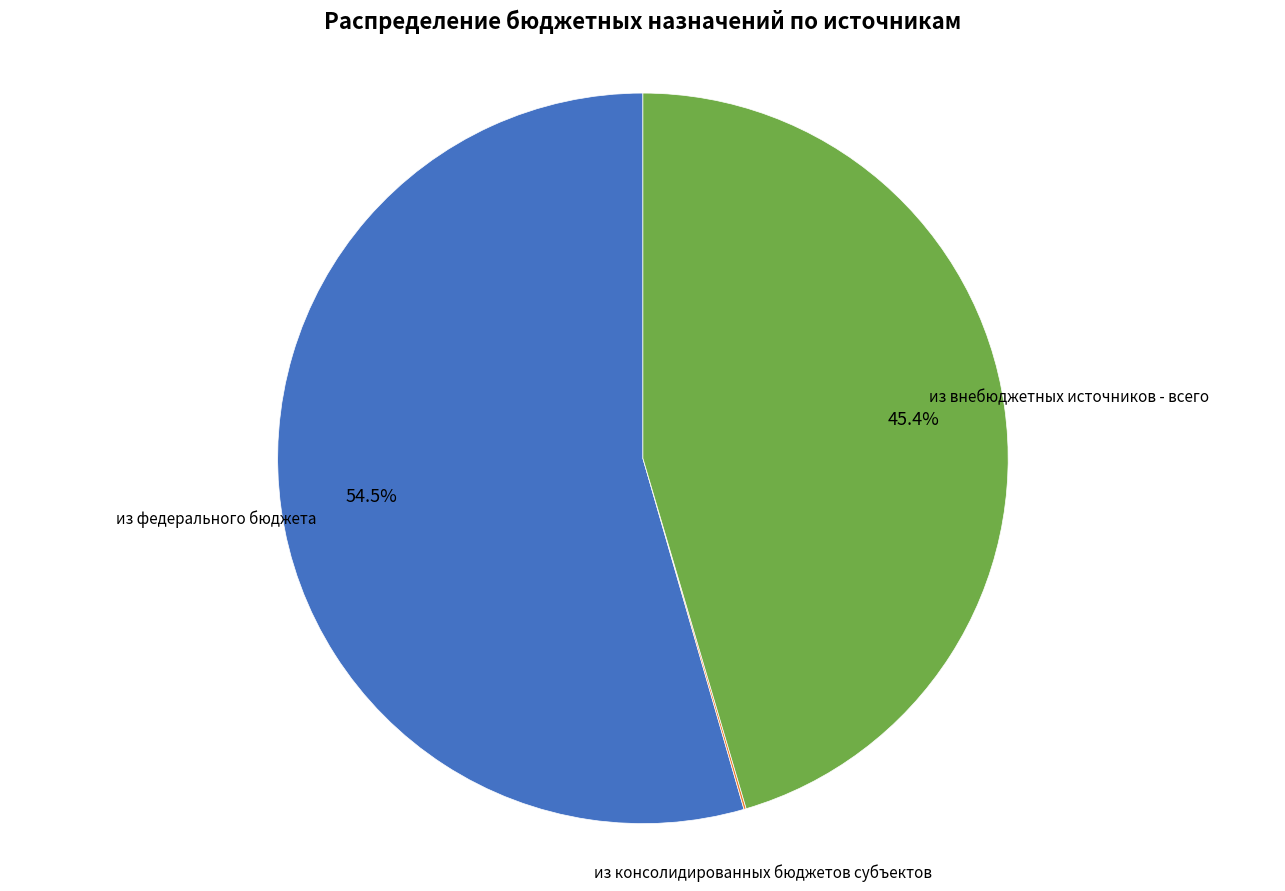

Does any single category account for the majority?

Yes